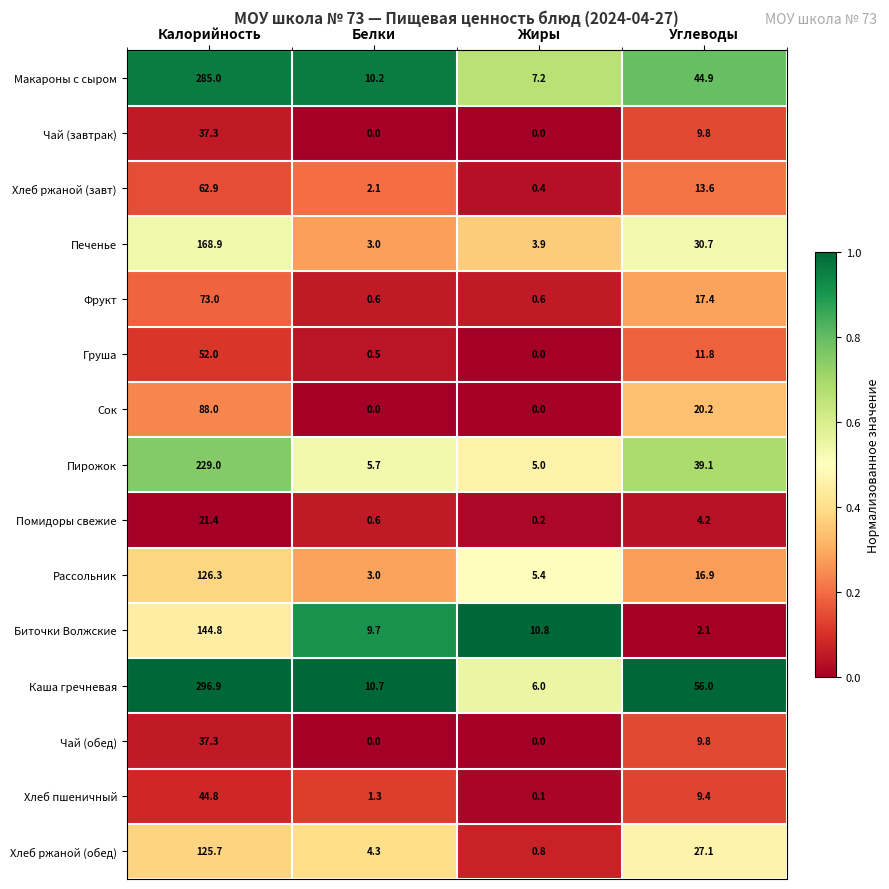

The Пирожок series shows 388.2 at Калорийность. True or false?

False